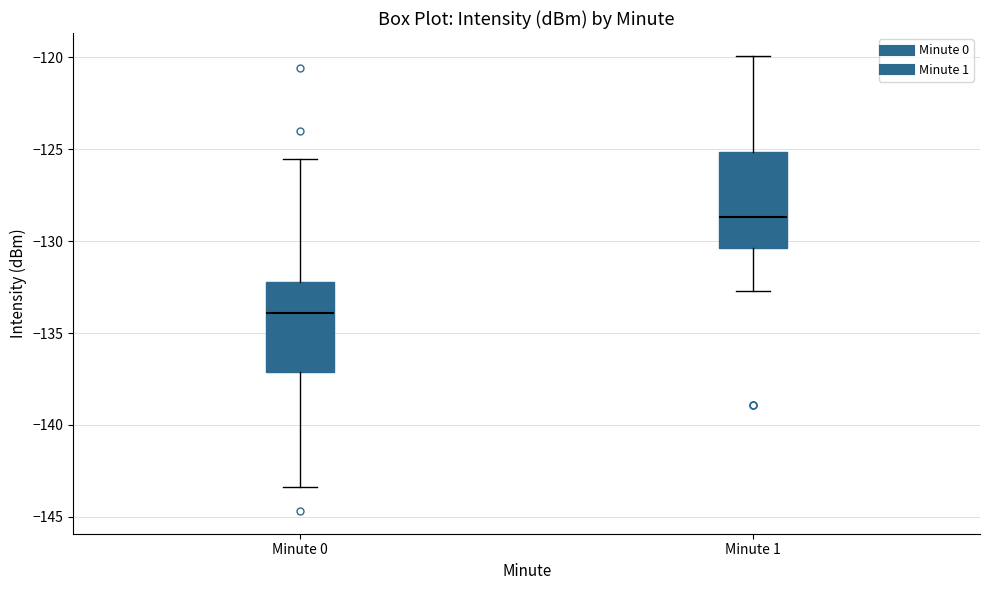

Reading left to right, transcribe this box plot: for each box, give where its median line is, the range the box spans, and where its two whiskers end, as read against the y-axis. The values are not printed on the chart, so give them approximately, as read against the axis.

Minute 0: median -134.0, box -137.0 to -132.0, whiskers -143.5 to -125.5
Minute 1: median -128.5, box -130.5 to -125.0, whiskers -132.5 to -120.0